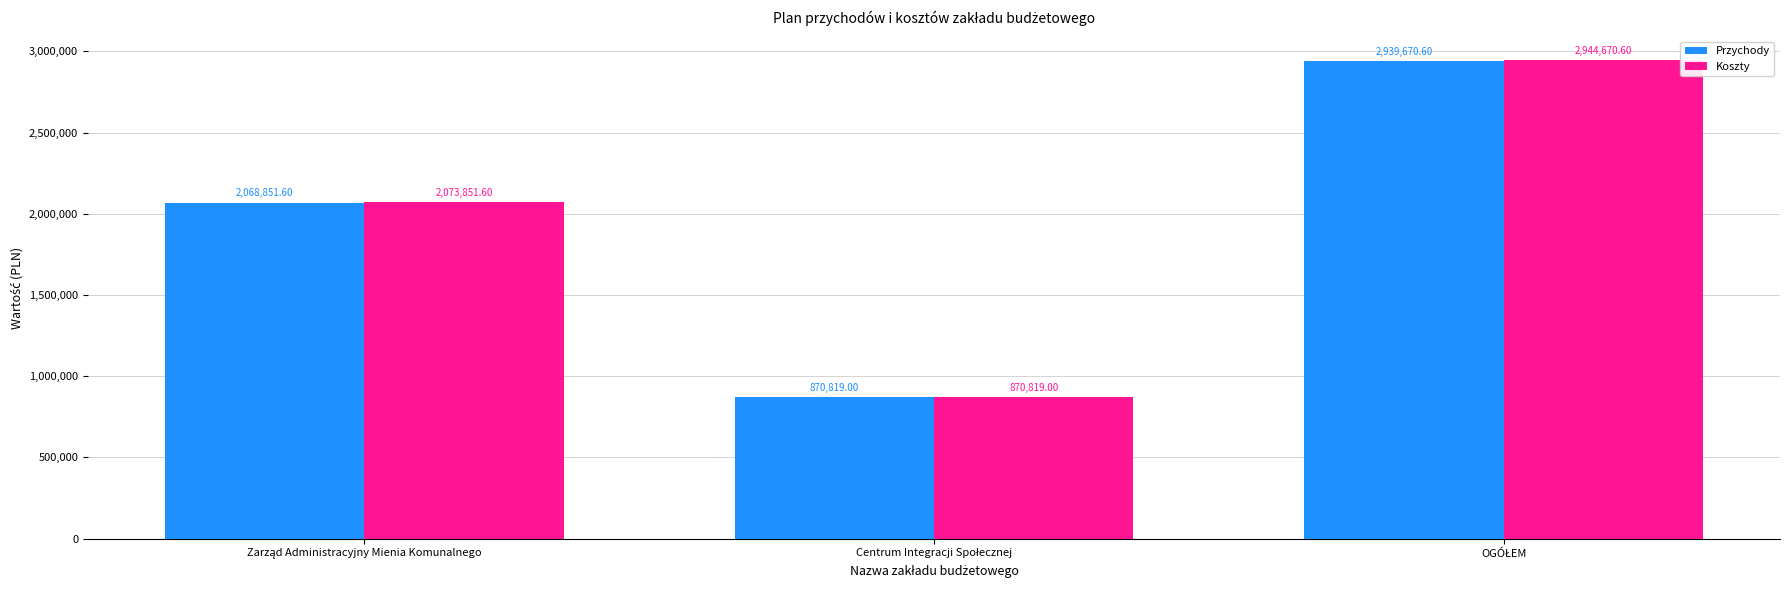

What are all the series names shown in the legend?

Przychody, Koszty